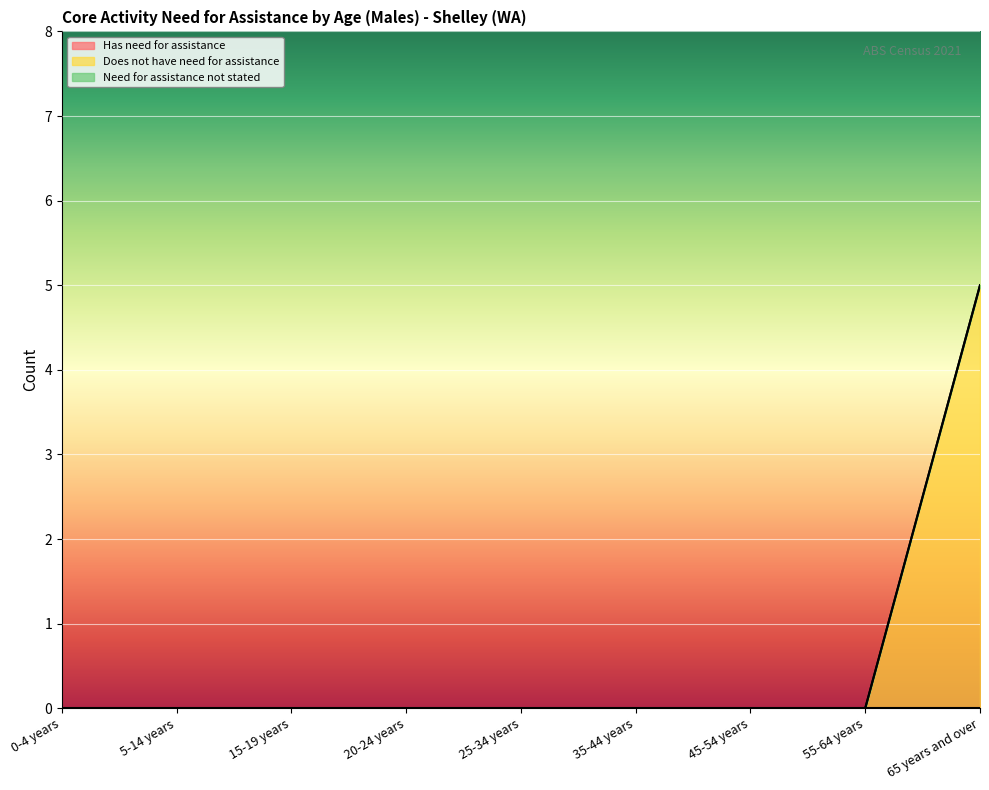

What is the label of the 9th point from the right?

0-4 years